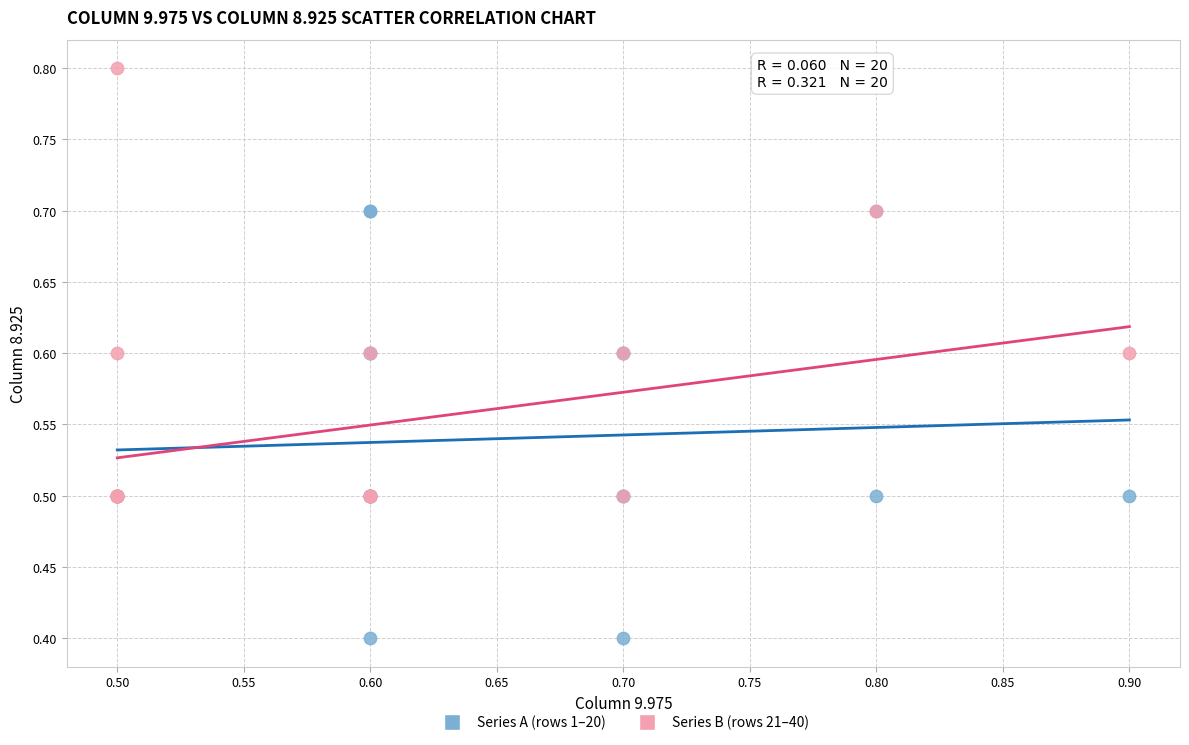

What are all the series names shown in the legend?

Series A (rows 1–20), Series B (rows 21–40)